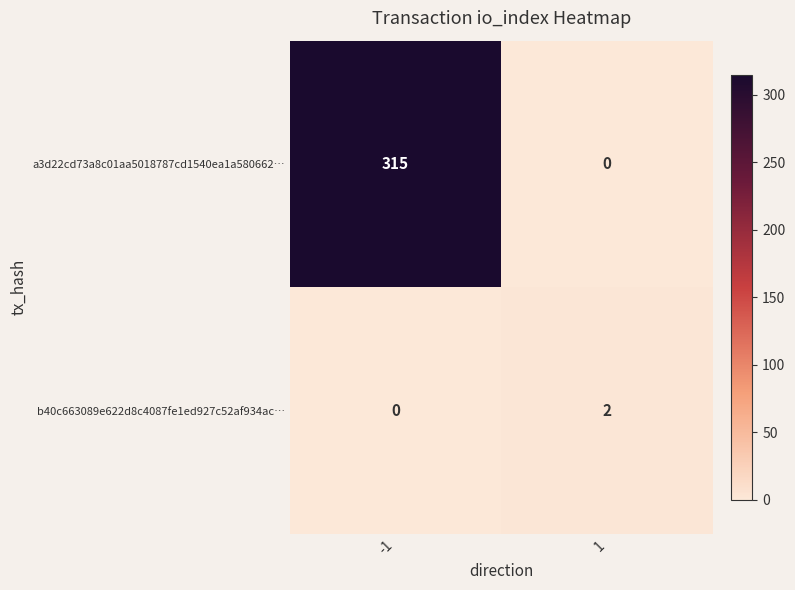

The a3d22cd73a8c01aa5018787cd1540ea1a580662… series shows 115 at 1. True or false?

False